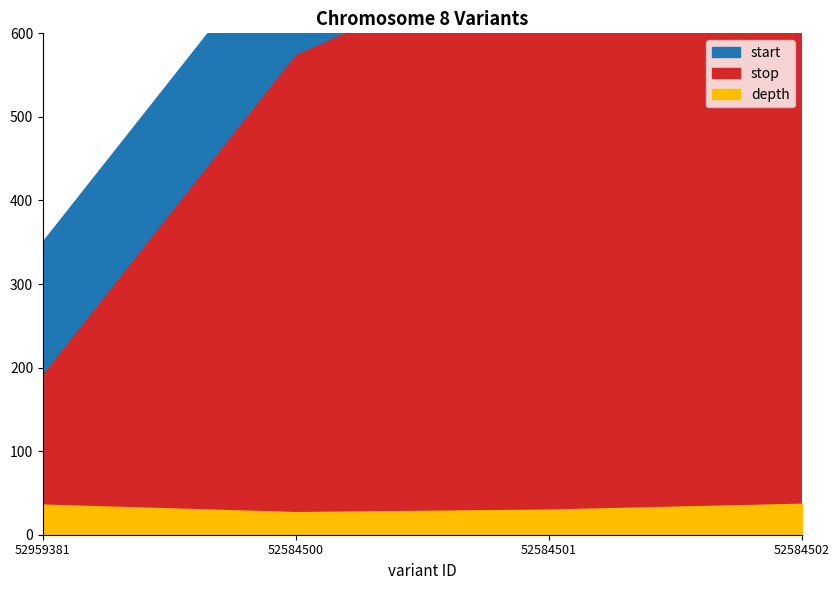

What value does the depth series have at 52584502, to the nearest 10?

40